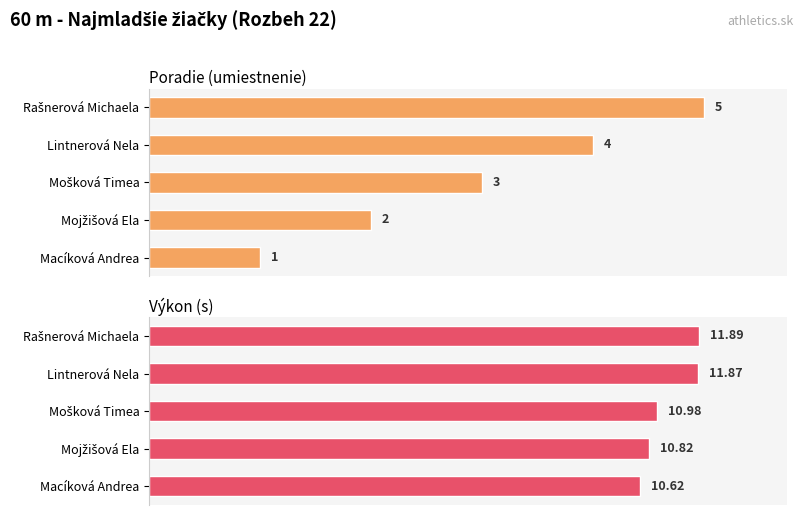

What is the difference between the maximum and minimum values in the Poradie series?

4.0